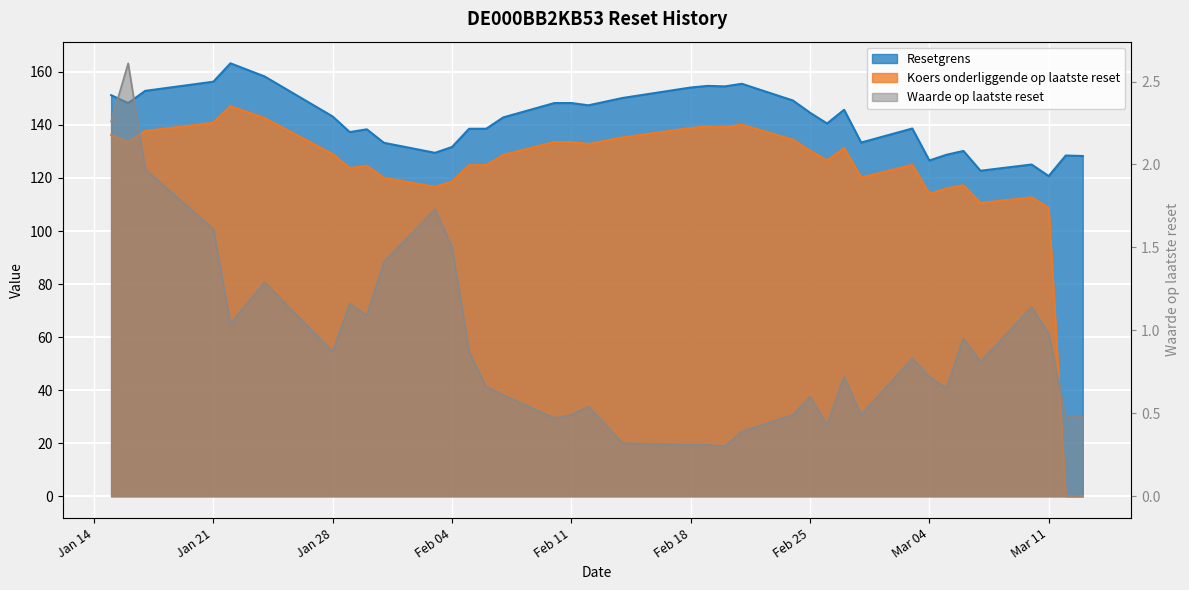

True or false: Waarde op laatste reset has a value of 0.8 at 2025-03-03.

True